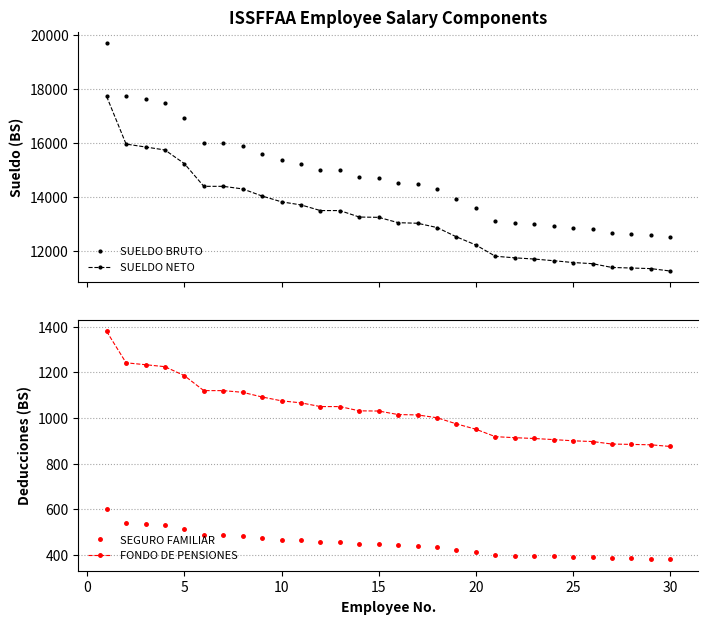

What is the sum of all SEGURO FAMILIAR values?

13435.9